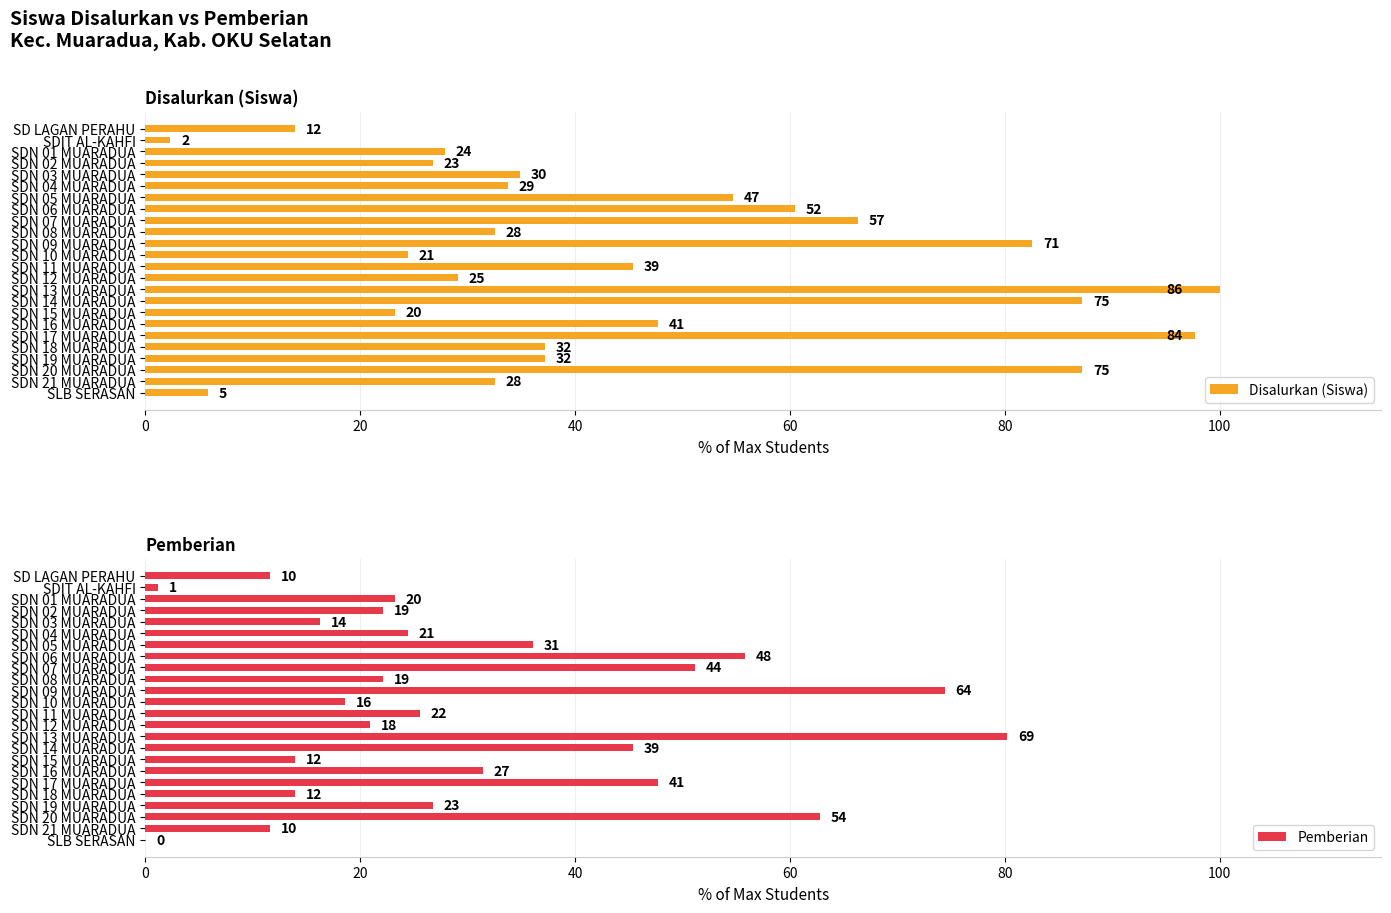

List the series in order of their peak value, highest first.

Disalurkan (Siswa), Pemberian